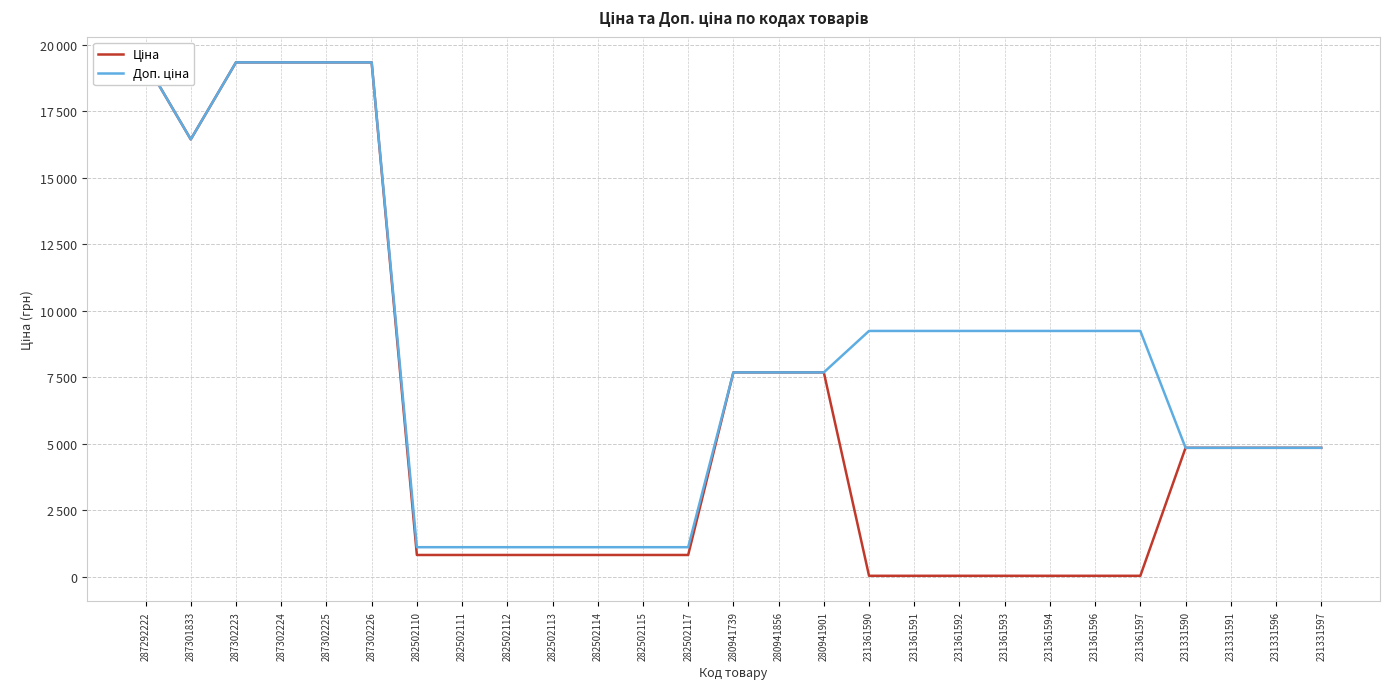

How many interior local valleys does the Ціна series have?

1